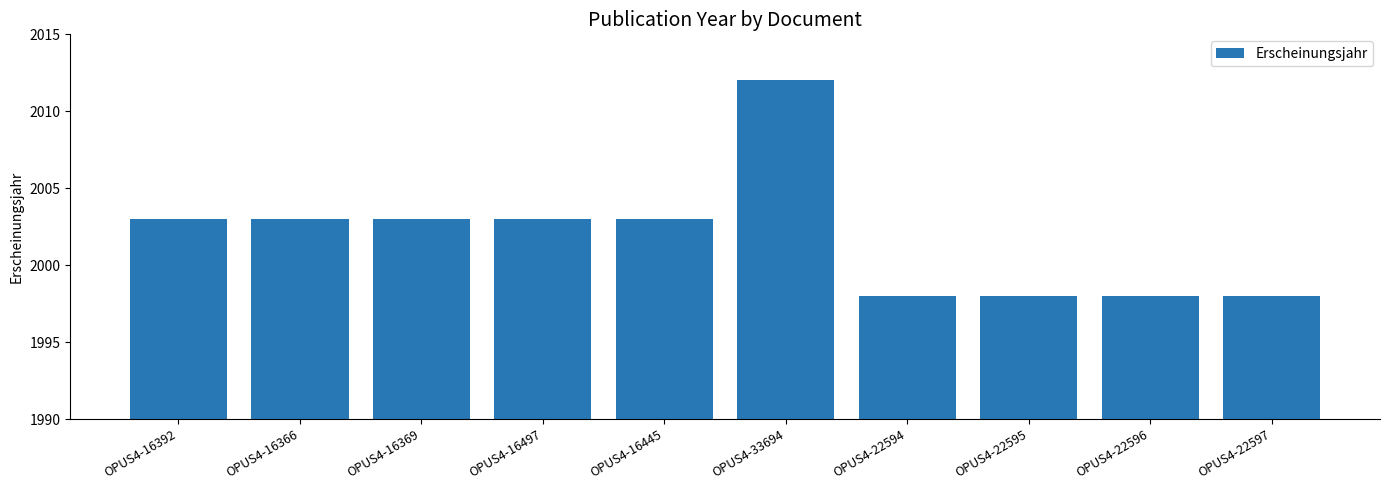

What is the value of the 2nd bar from the left?

2003